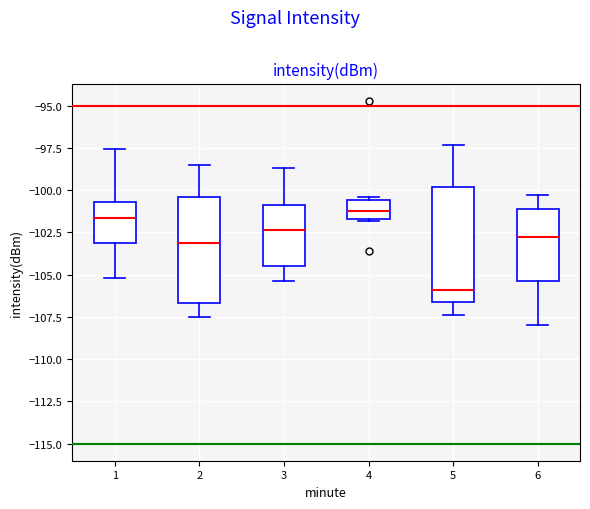

Reading left to right, transcribe this box plot: for each box, give where its median line is, the range the box spans, and where its two whiskers end, as read against the y-axis. The values are not printed on the chart, so give them approximately, as read against the axis.

1: median -101.5, box -103.0 to -100.5, whiskers -105.0 to -97.5
2: median -103.0, box -106.5 to -100.5, whiskers -107.5 to -98.5
3: median -102.5, box -104.5 to -101.0, whiskers -105.5 to -98.5
4: median -101.0, box -101.5 to -100.5, whiskers -102.0 to -100.5 (just above the box's upper edge)
5: median -106.0, box -106.5 to -100.0, whiskers -107.5 to -97.5
6: median -102.5, box -105.5 to -101.0, whiskers -108.0 to -100.5